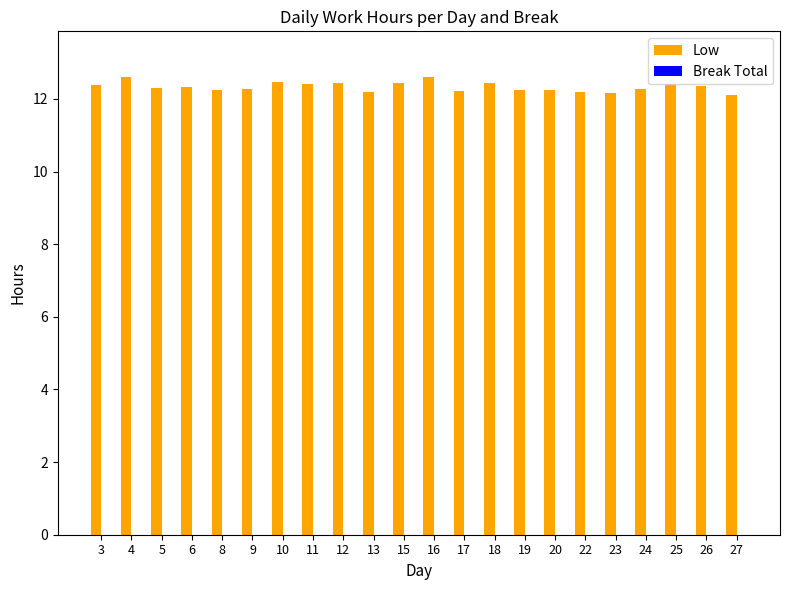

What is the difference between the second highest and second lowest values?

0.4